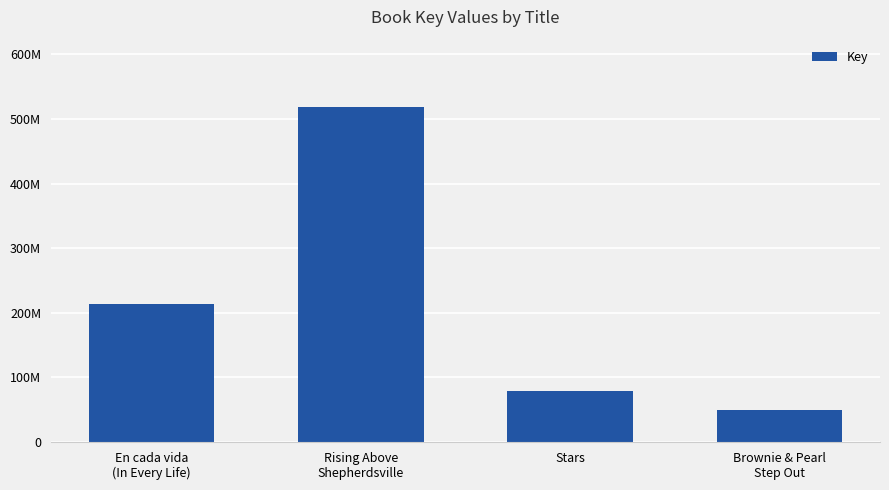

Are the bars horizontal?

No